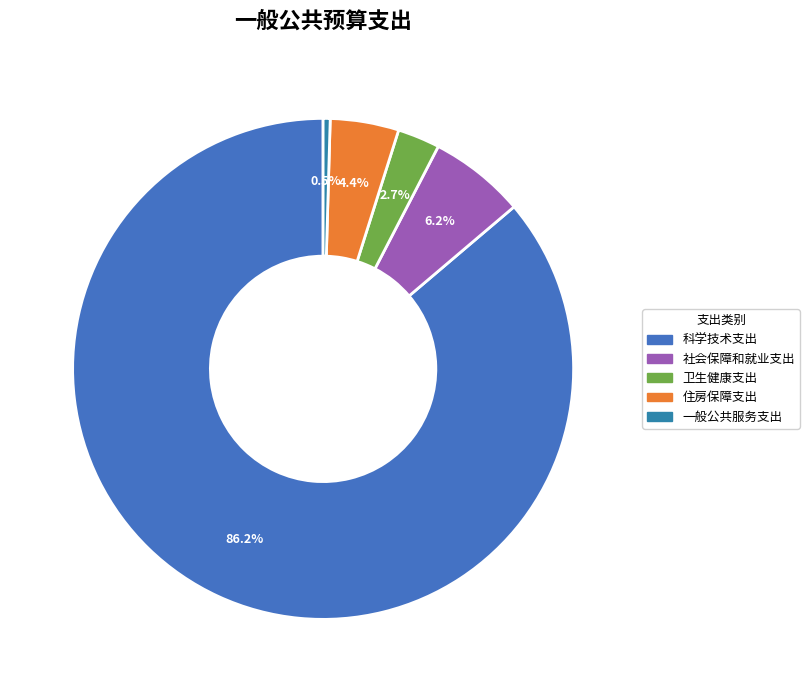

Which category has the smallest portion of the pie?

一般公共服务支出